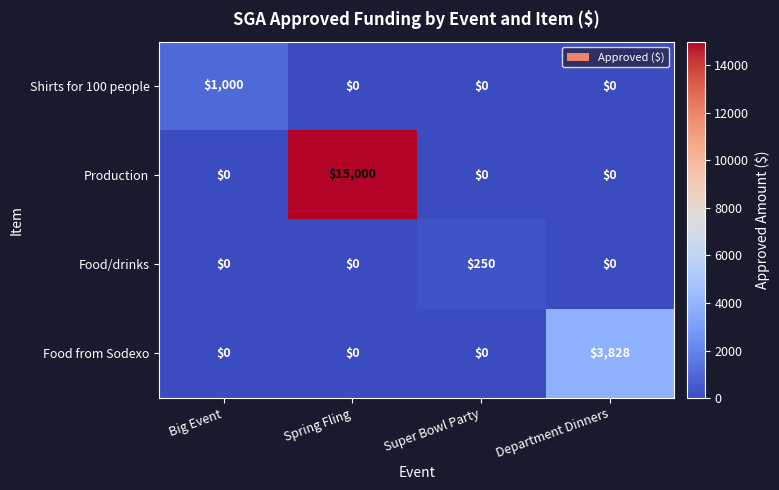

Which label corresponds to the largest value in the chart?

Spring Fling